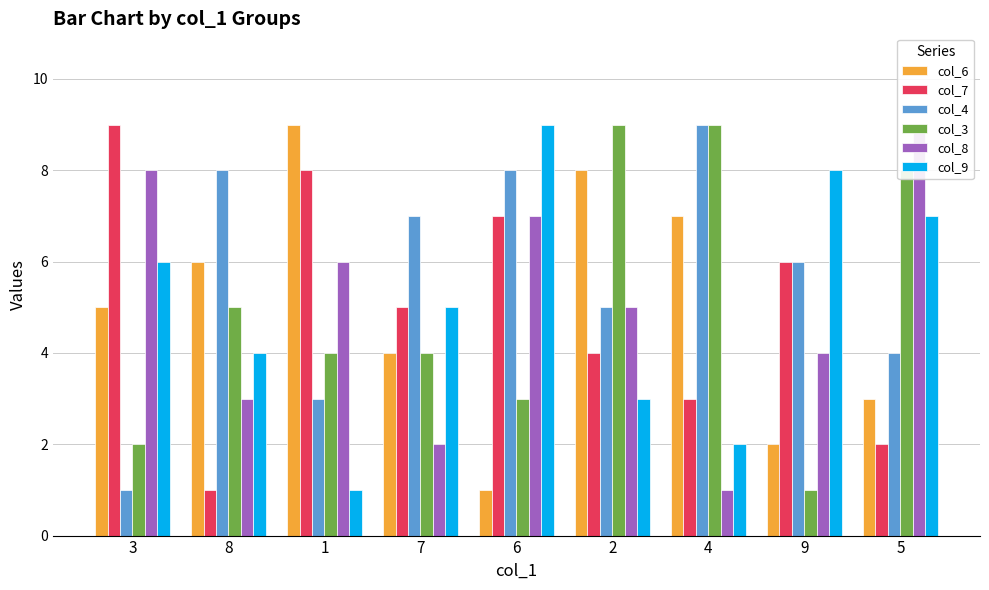

Rank the categories by col_8 value from lowest to highest.

4, 7, 8, 9, 2, 1, 6, 3, 5